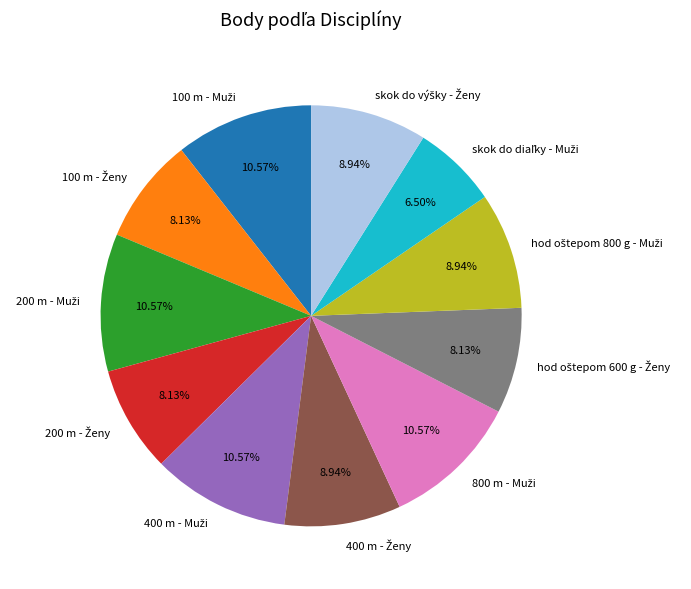

Is there a majority slice in this chart?

No